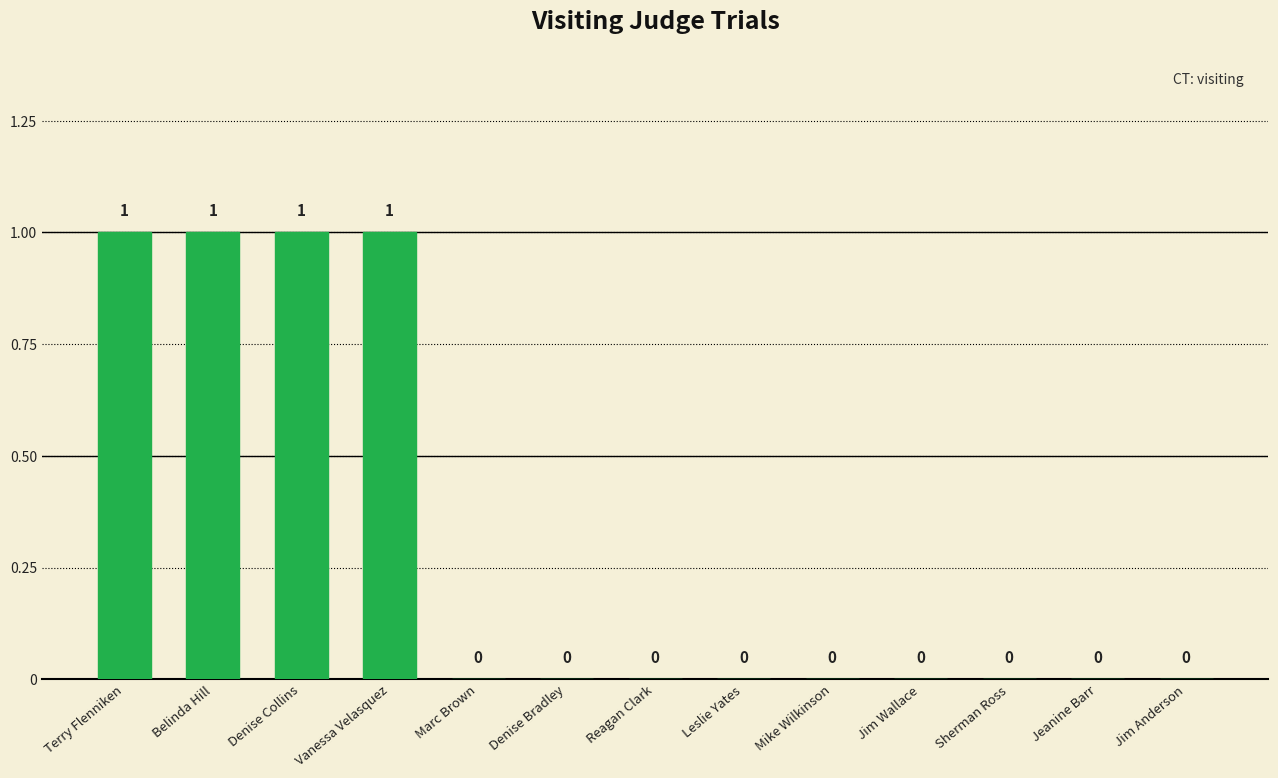

How many values are between 0 and 1?

13